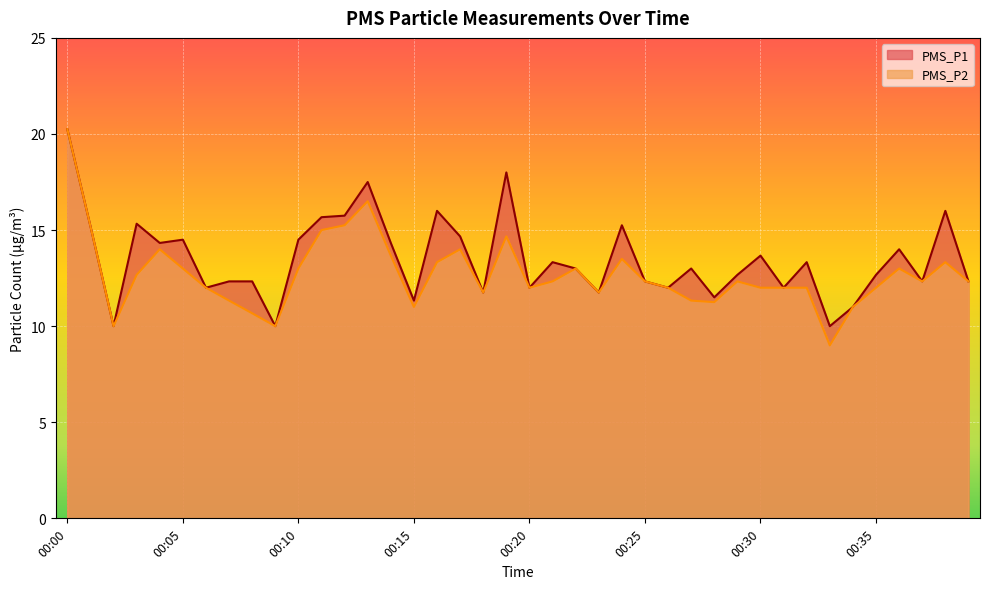

Where is PMS_P1 nearest to the value 15?

00:01